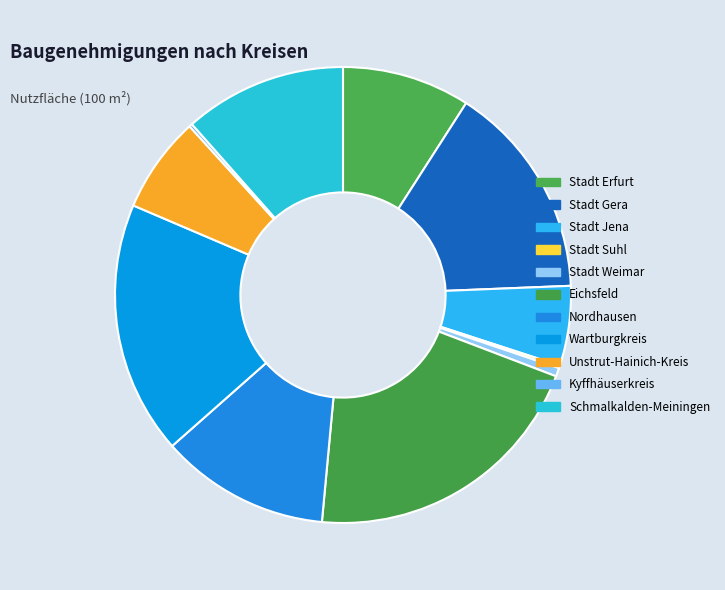

What percentage is NOT represented by Schmalkalden-Meiningen?

88.5%